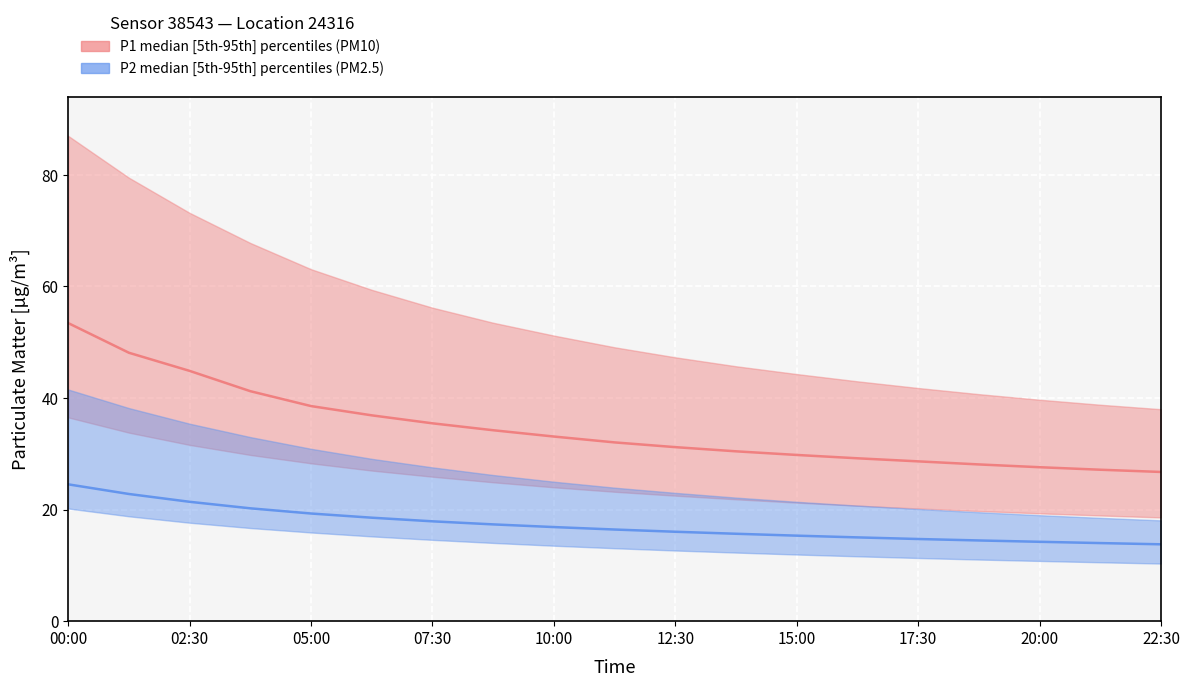

What is the value of the P2_median point at the 2nd from the left?

22.8